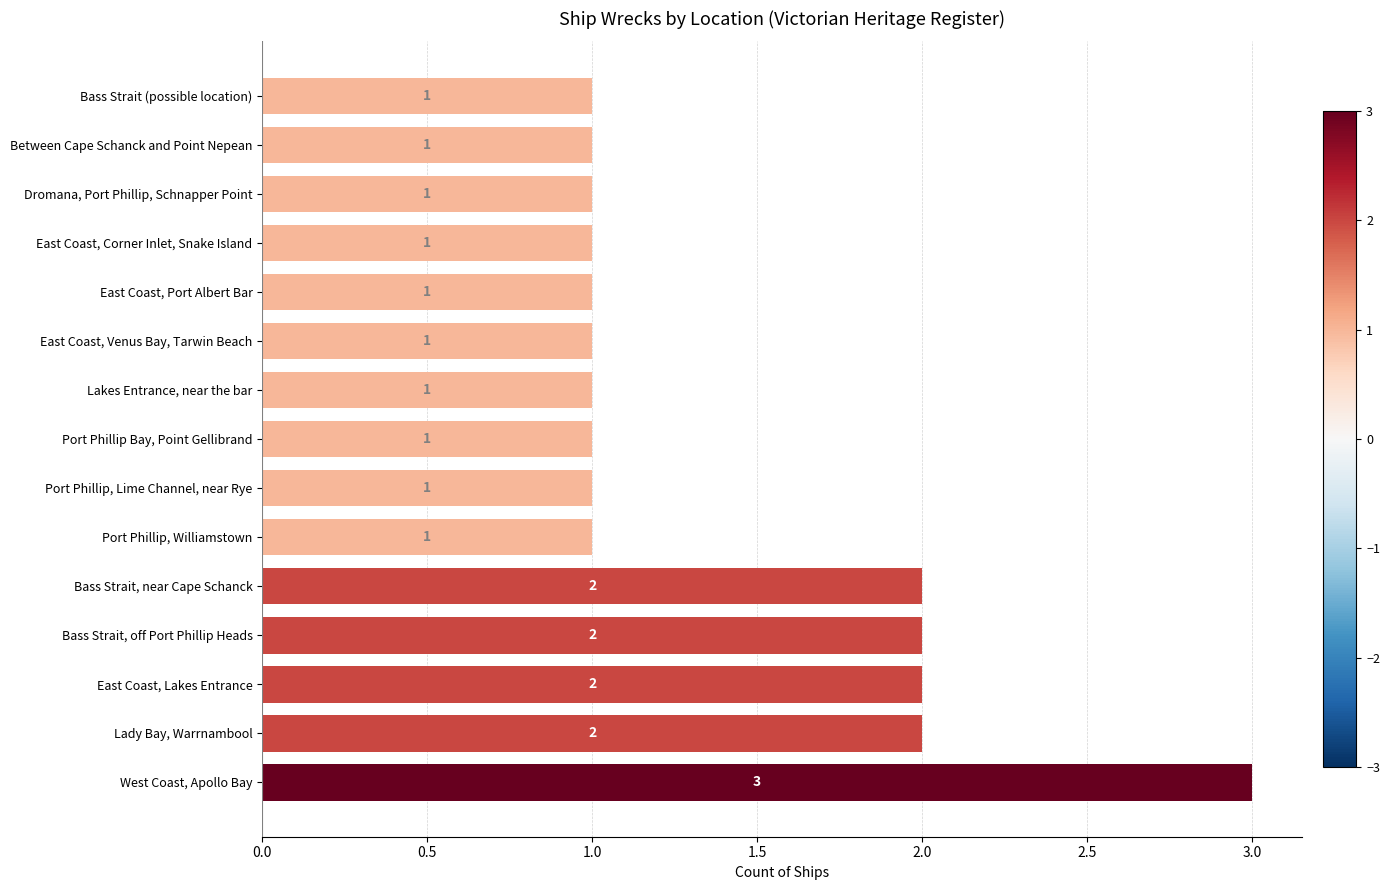

What is the ratio of the value at Dromana, Port Phillip, Schnapper Point to the value at Lady Bay, Warrnambool?

0.5